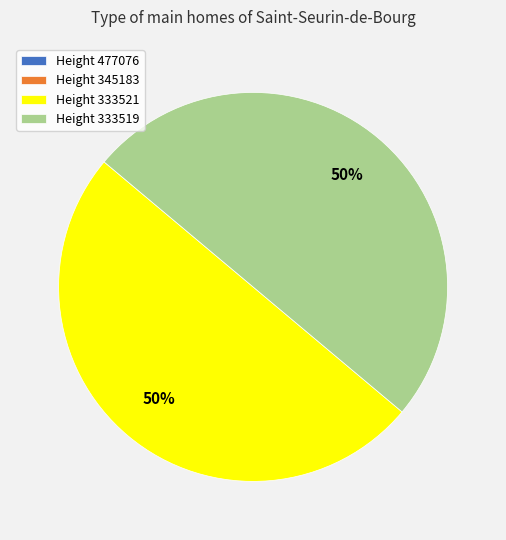

Combined, do Height 333521 and Height 333519 account for over 50%?

Yes